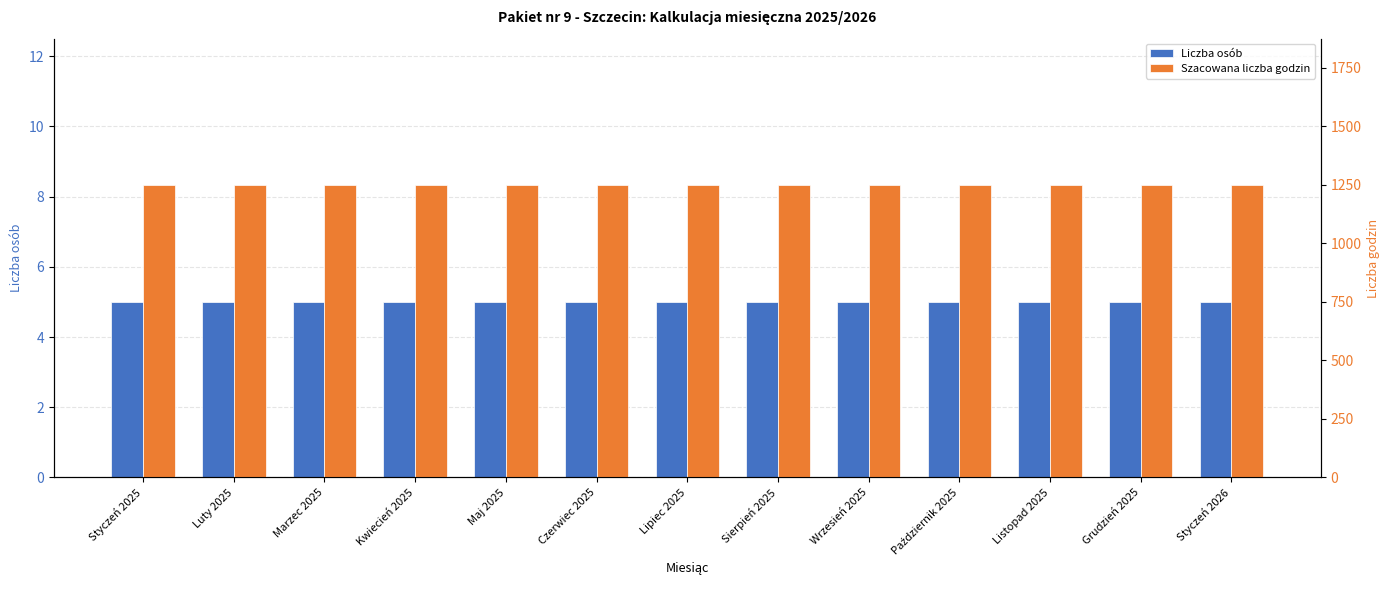

At which label does Liczba osób reach its peak?

Styczeń 2025